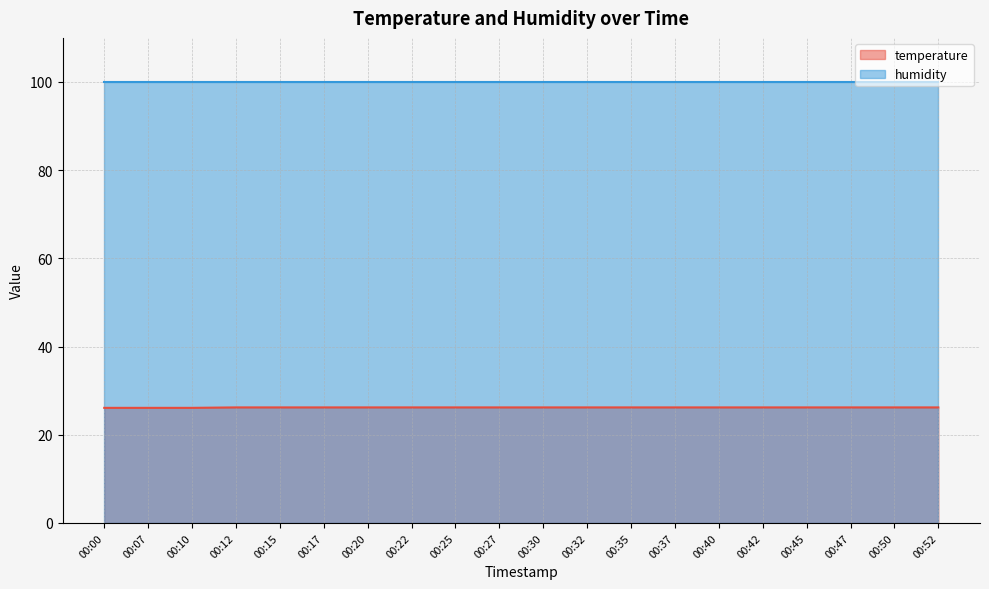

Where is humidity nearest to the value 99?

00:00